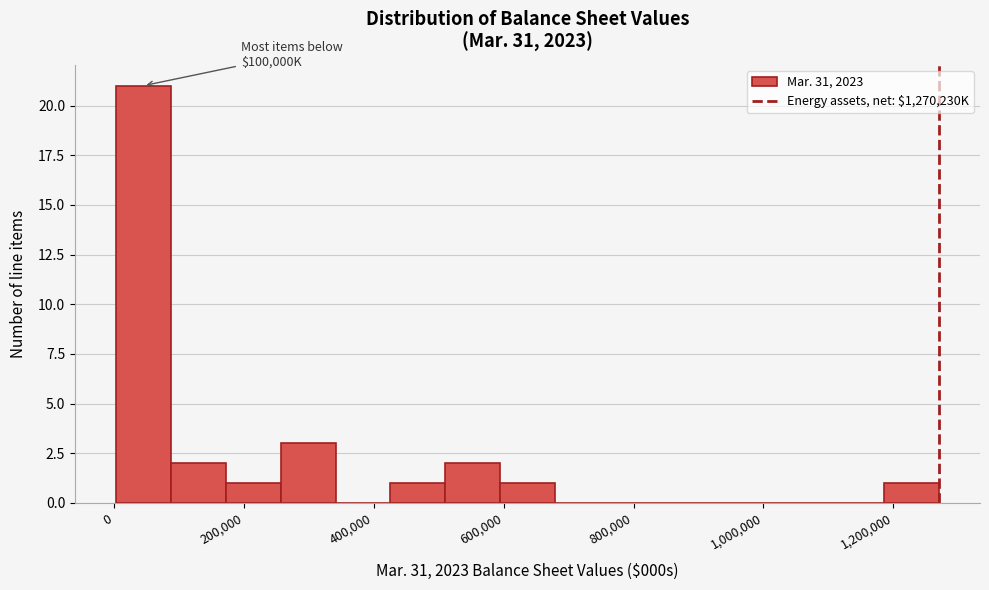

Over which range of the x-axis is the bar tallest?

0 to 80000